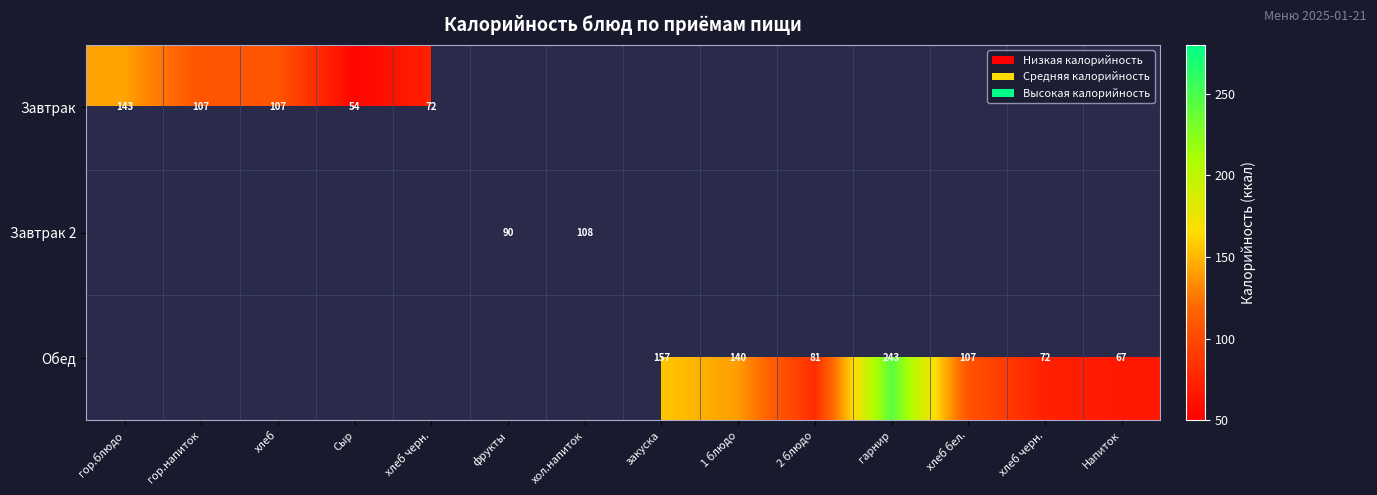

True or false: Завтрак has a value of 59.6 at гор.напиток.

False